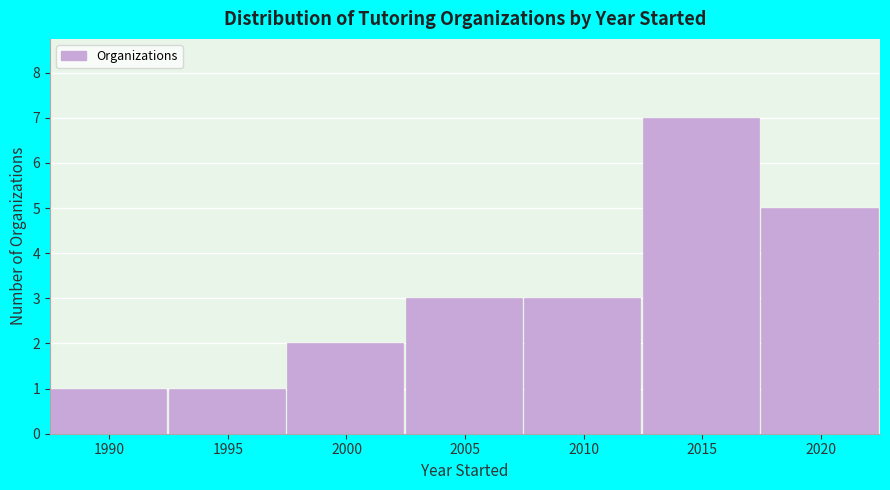

Reading left to right, transcribe all the data shown in this chart.

1	1	2	3	3	7	5